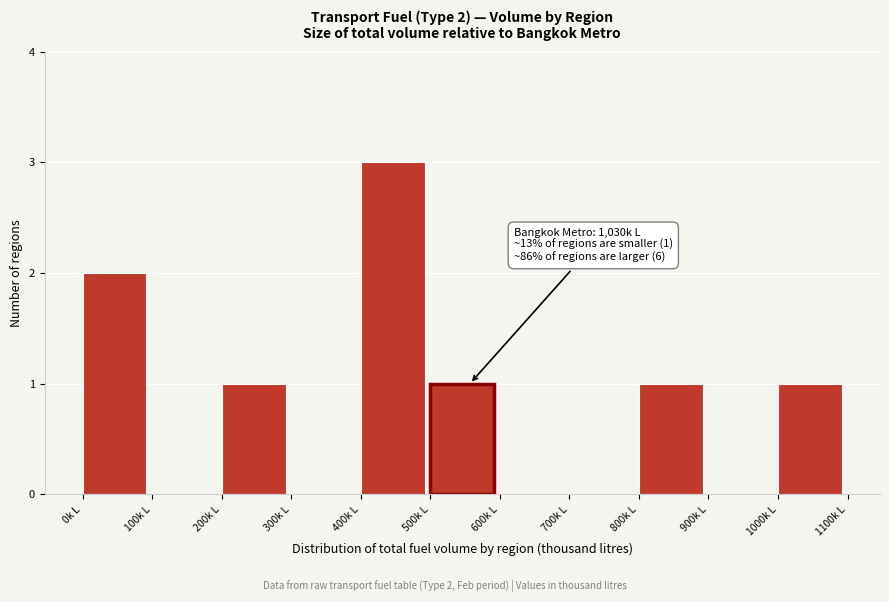

Over which range of the x-axis is the bar tallest?

400 to 500